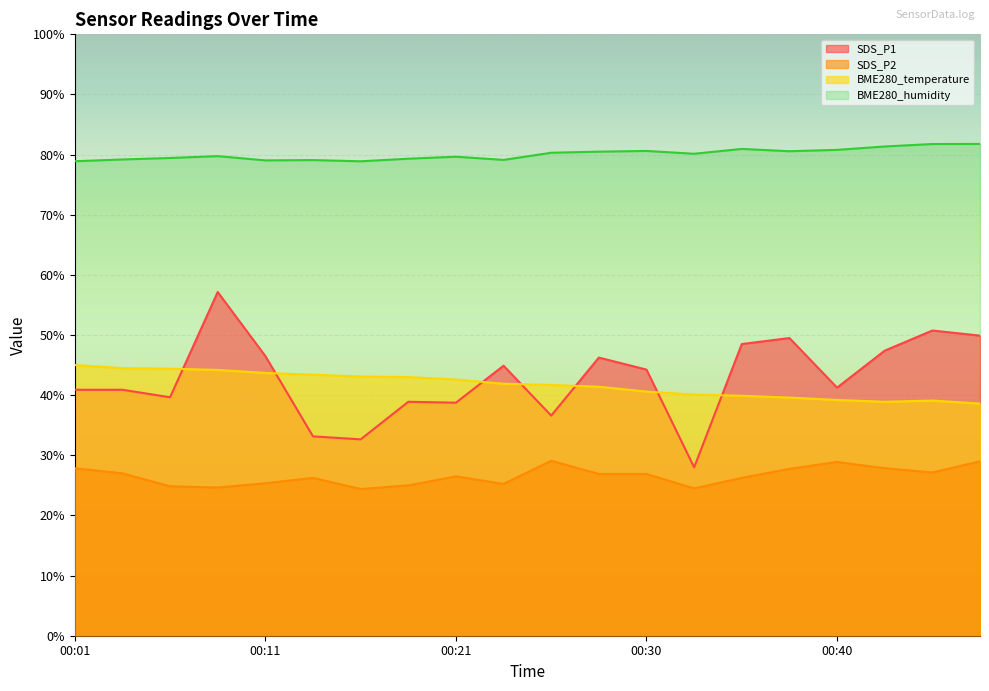

How many interior local peaks does the BME280_temperature series have?

1